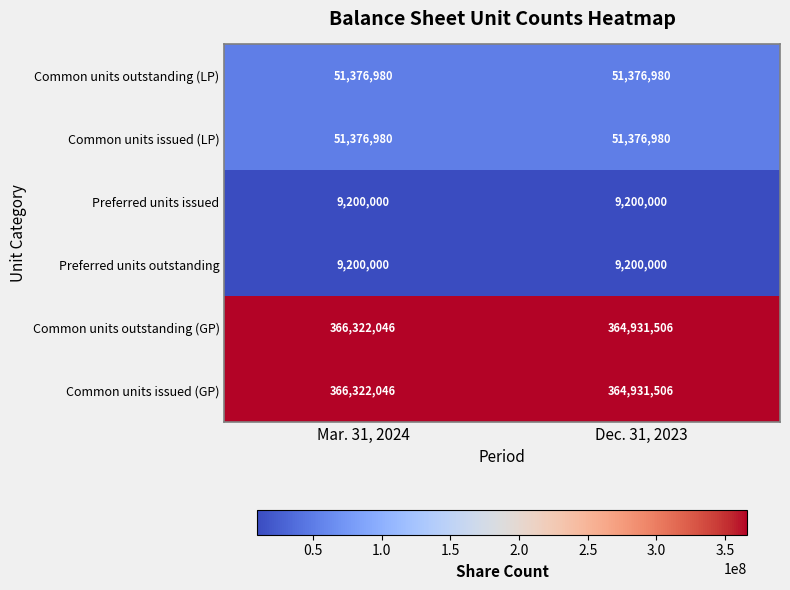

What is the maximum value for Preferred units outstanding?

9200000